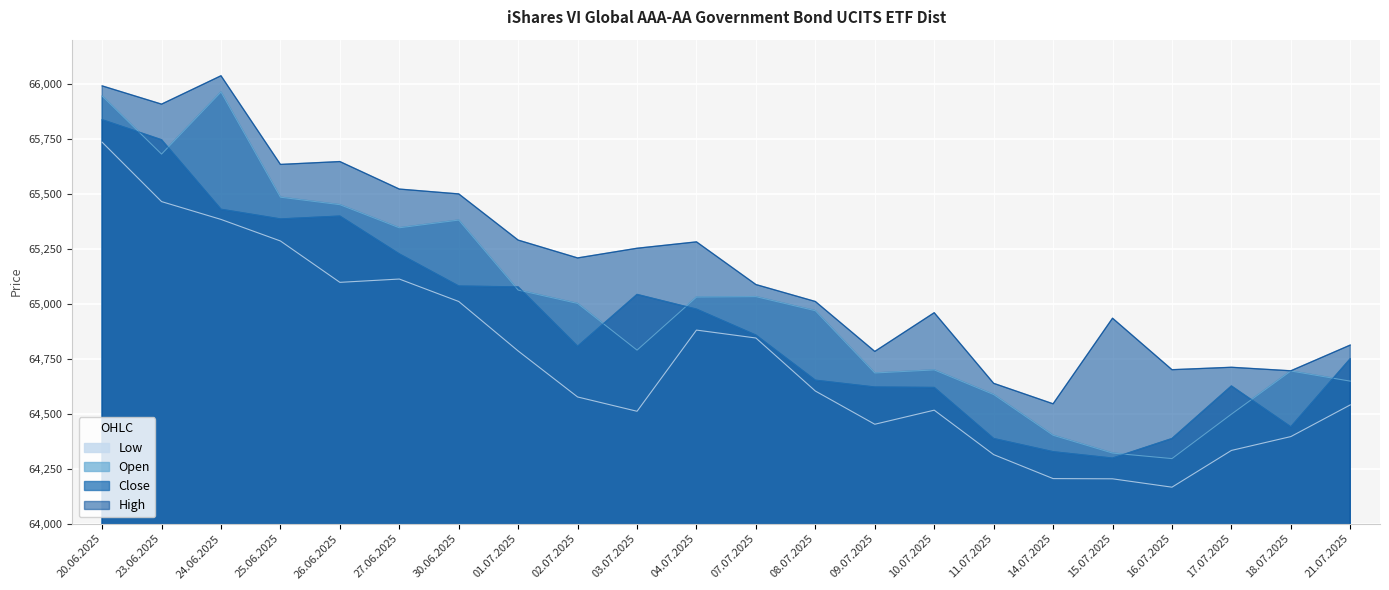

What is the difference between the Close values at 03.07.2025 and 14.07.2025?

715